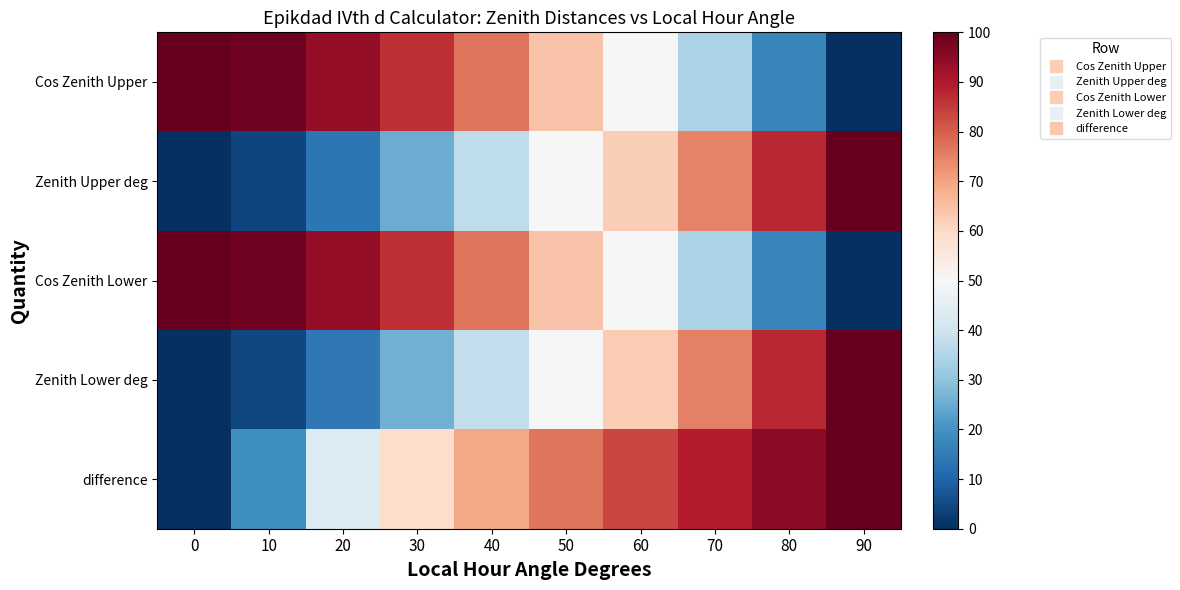

Which has a higher value, 90 or 50?

50